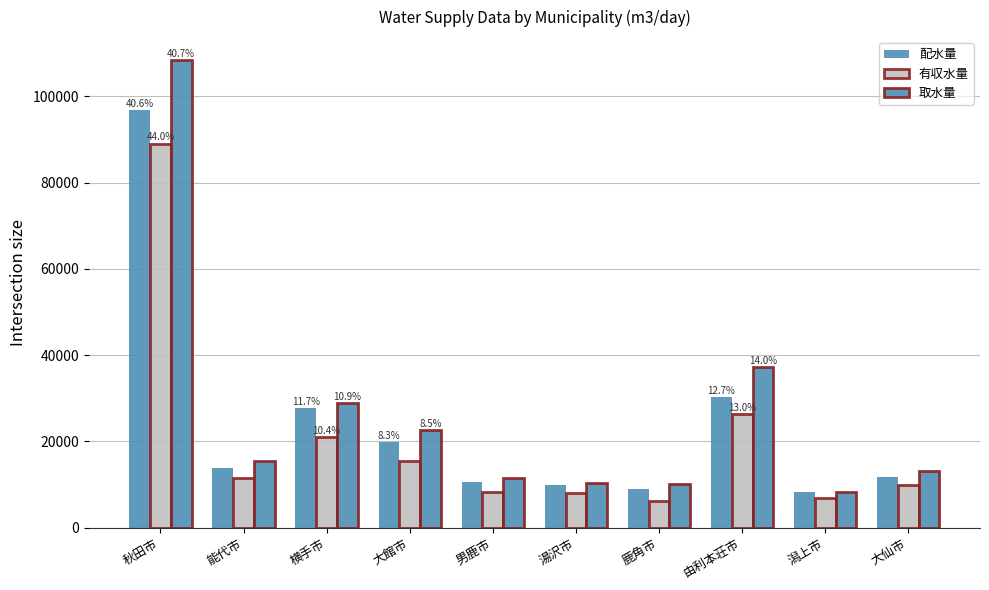

Are the bars horizontal?

No